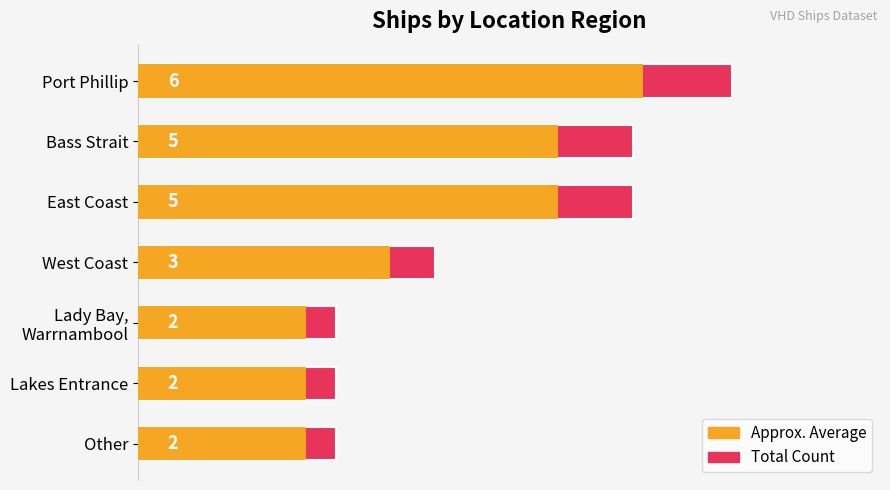

What is the difference between the Count values at Port Phillip and Other?

4.0